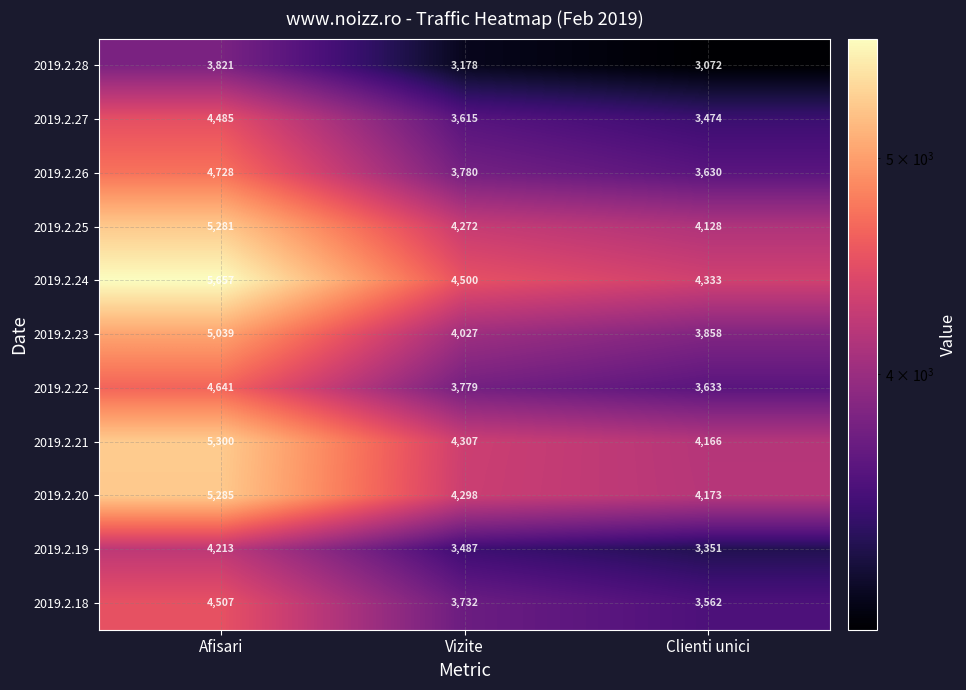

Count the number of data series in this chart.

11